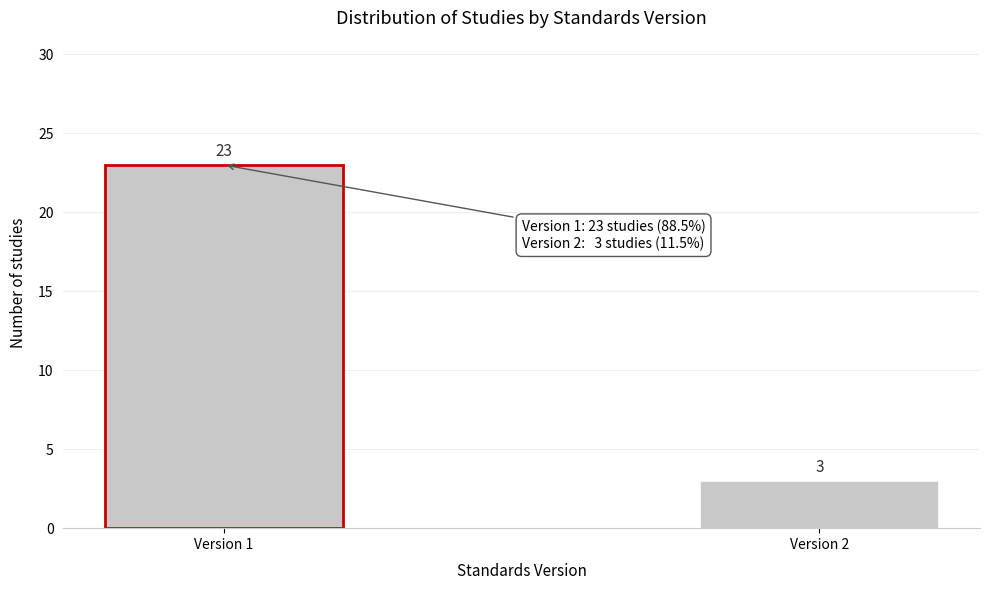

Reading left to right, extract all data points from this chart.

Version 1=23	Version 2=3